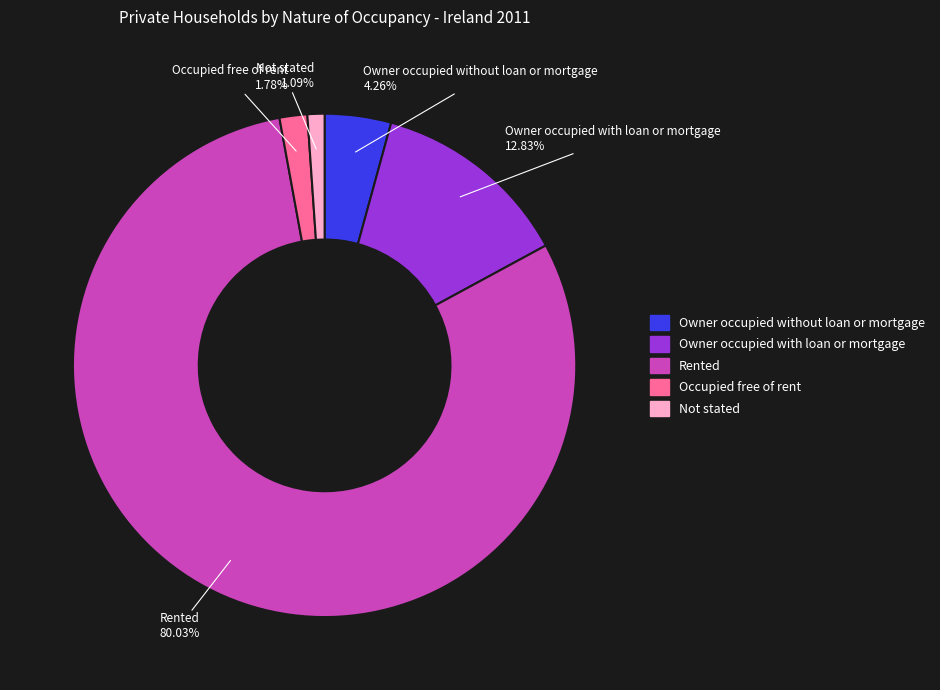

What is the ratio of the value at Not stated to the value at Occupied free of rent?

0.6